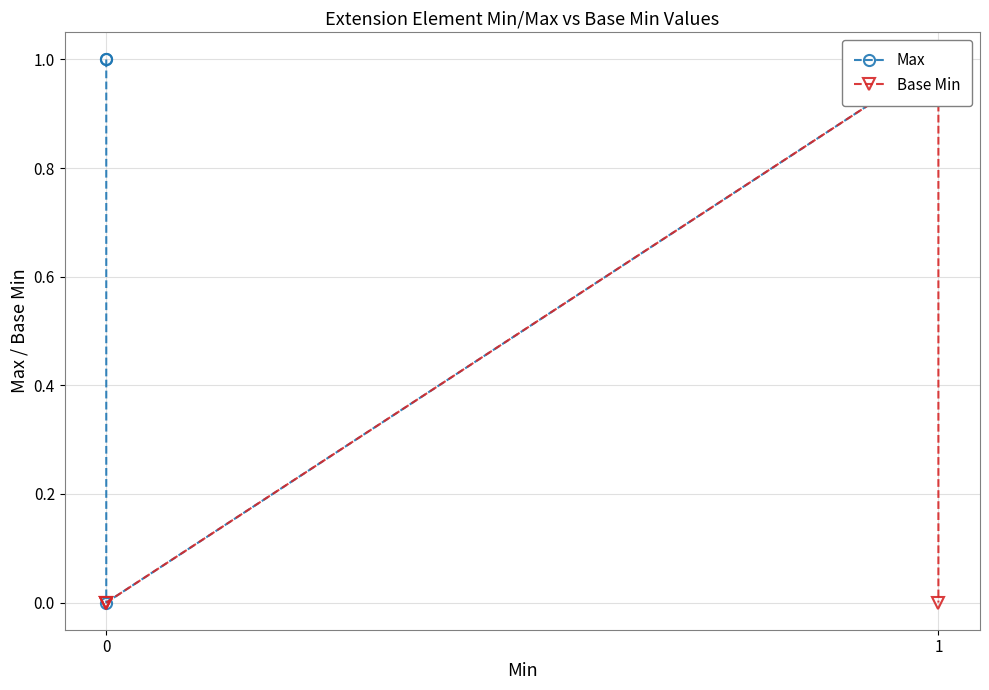

What is the difference between the highest and lowest values at 0?

1